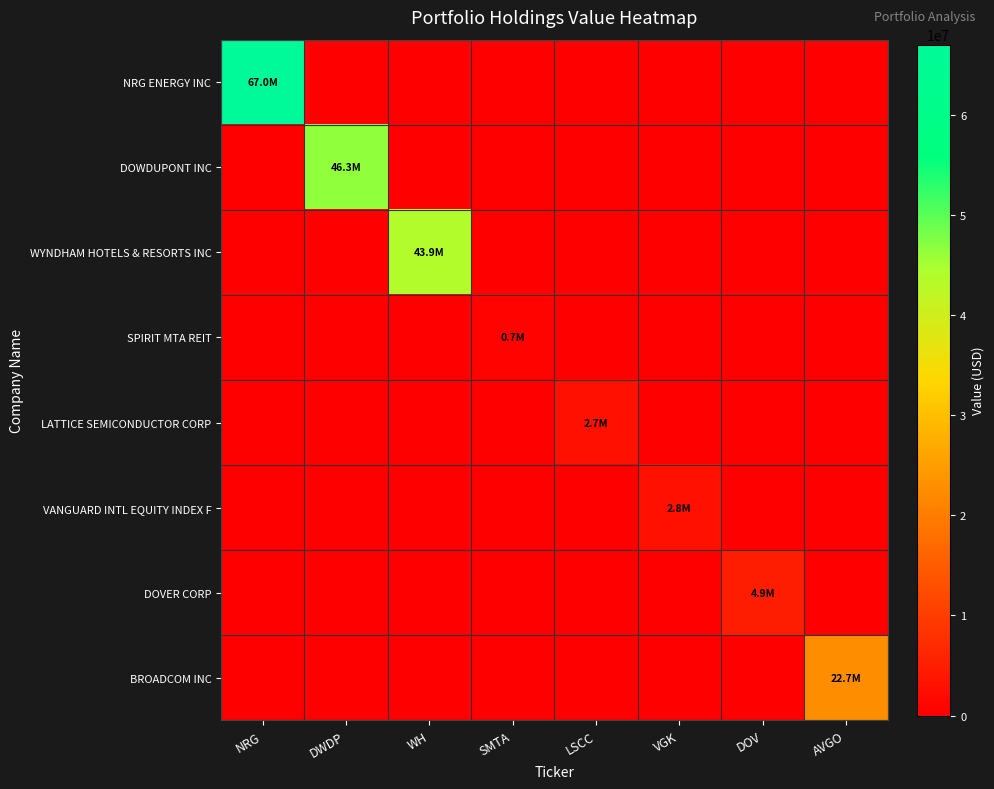

At how many categories does at least one series exceed 38113109?

3